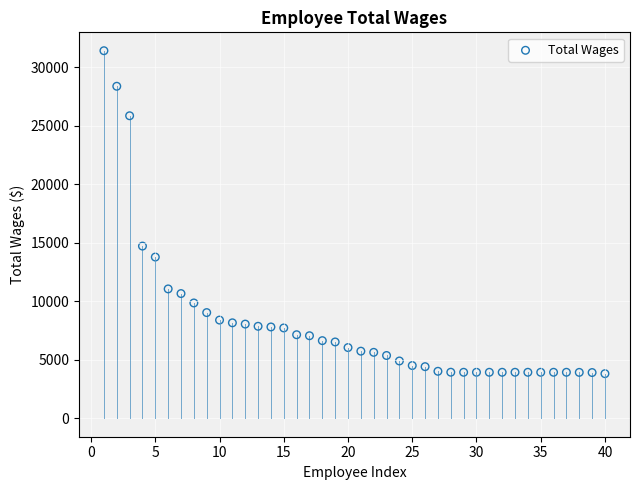

What is the range of X values (max minus min)?

39